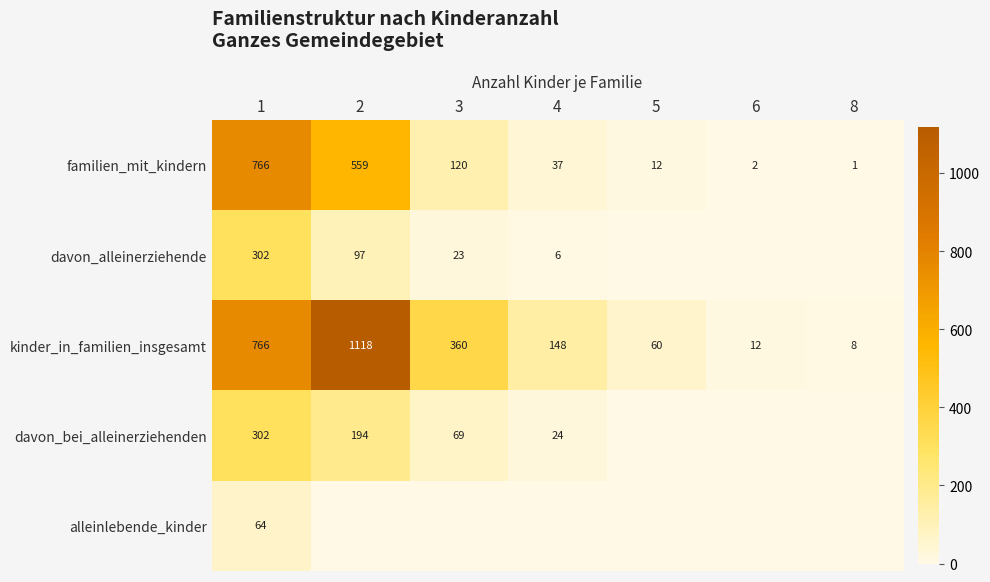

Which has a higher value, 6 or 4?

4